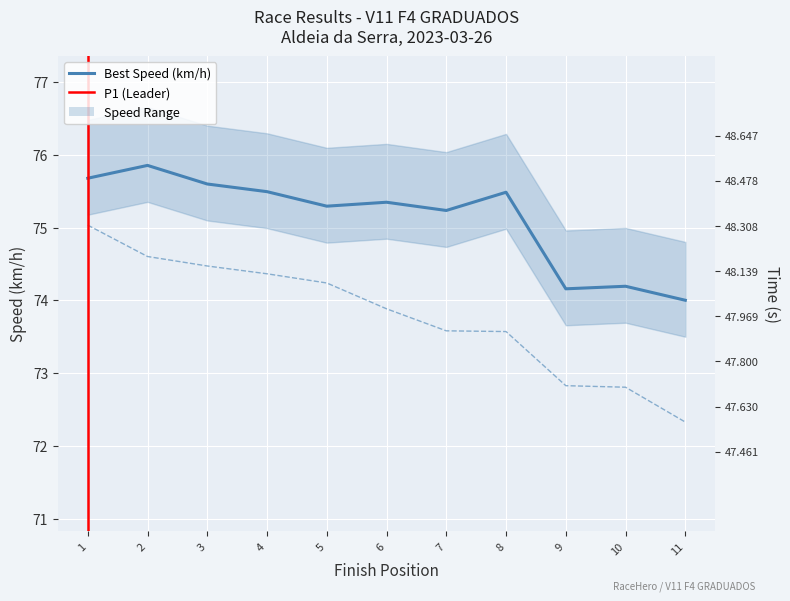

The value of Total Time at 9 is 97.7. True or false?

False